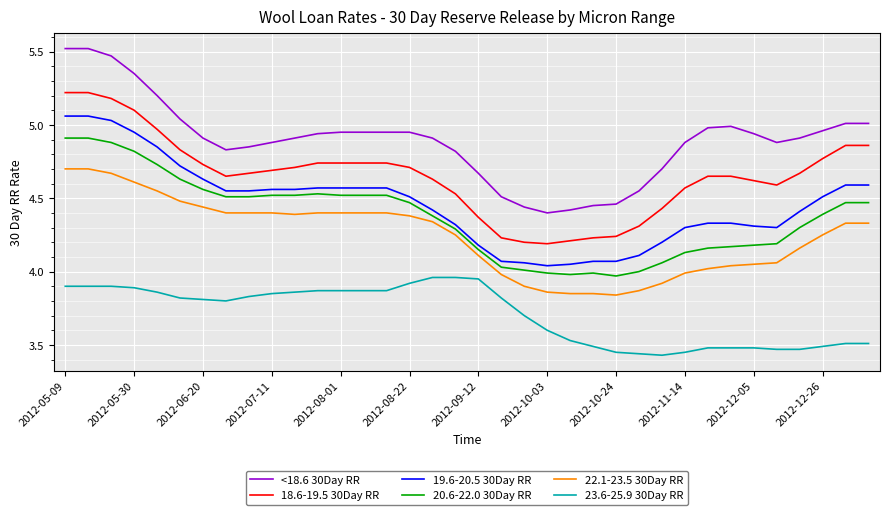

Which series has the largest total across all categories?

<18.6 30Day RR